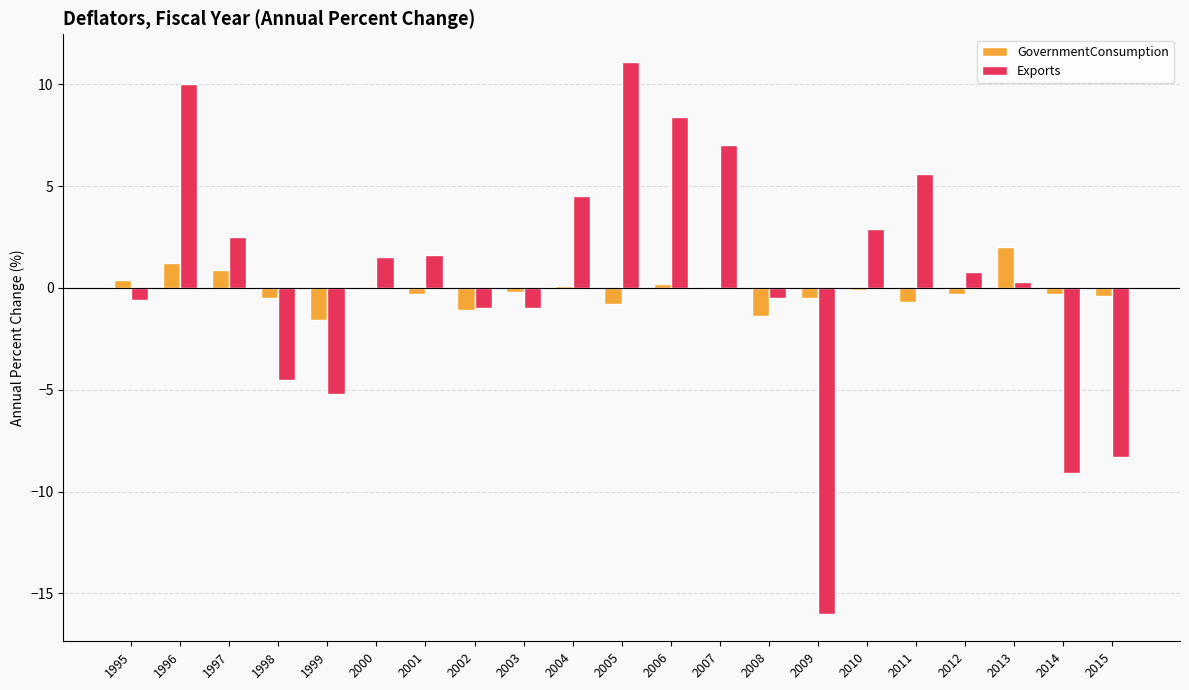

Which label corresponds to the largest value in the chart?

2005